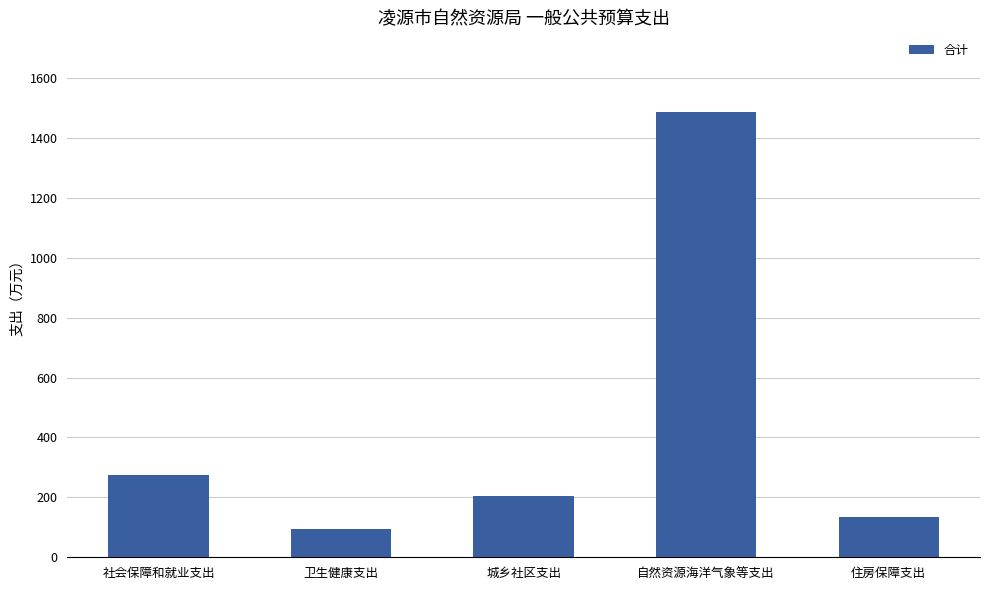

Is it true that the value at 住房保障支出 is 243.2?

False